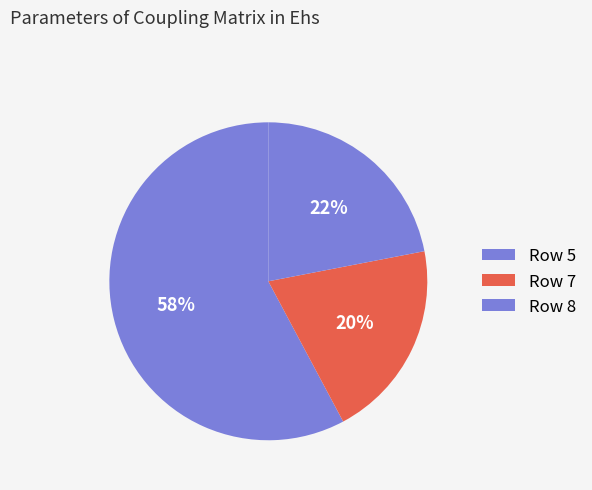

Does any single category account for the majority?

Yes